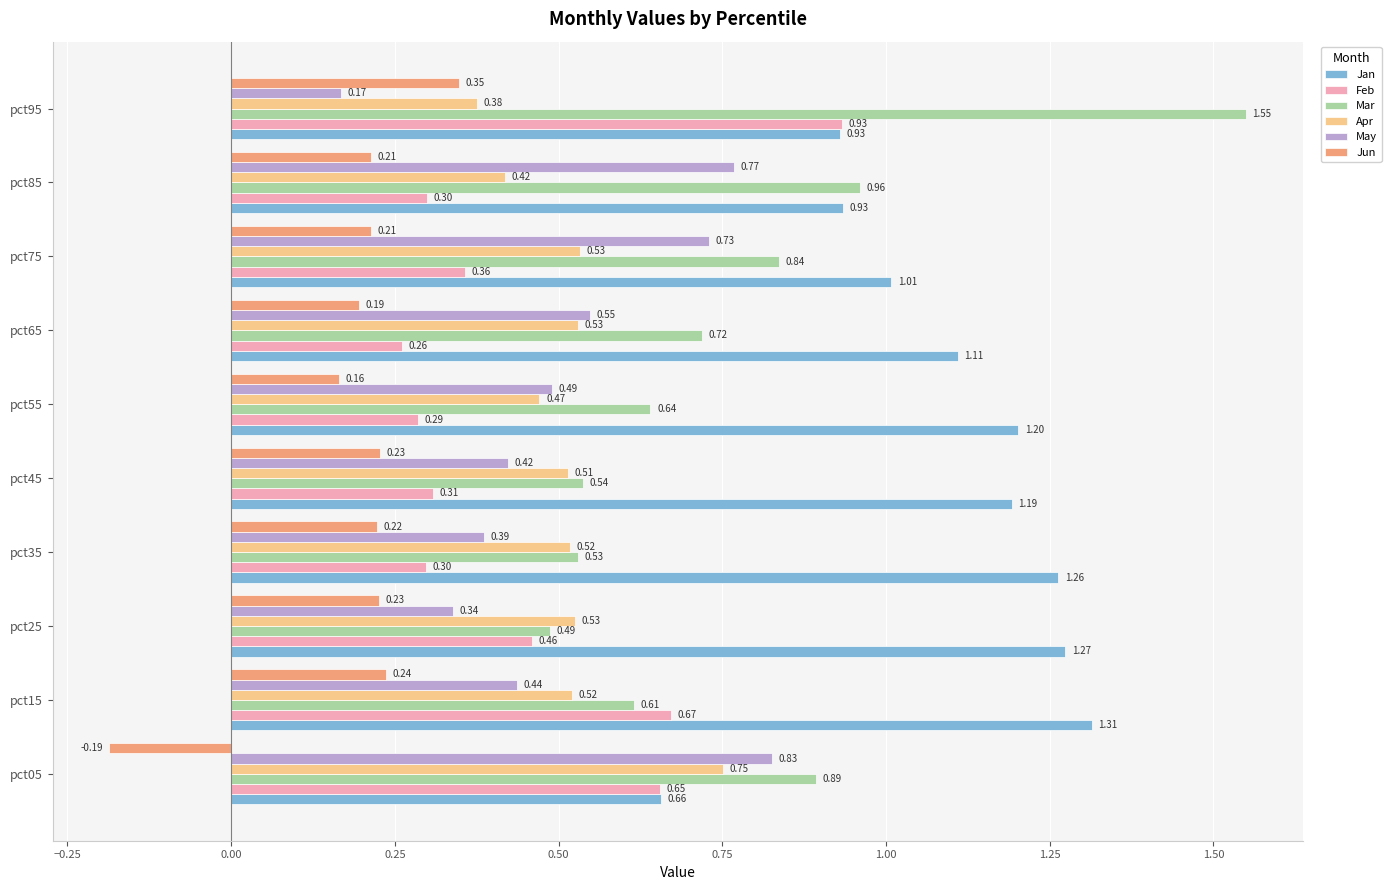

Is the value of Jan at pct05 greater than the value of Mar at pct05?

No